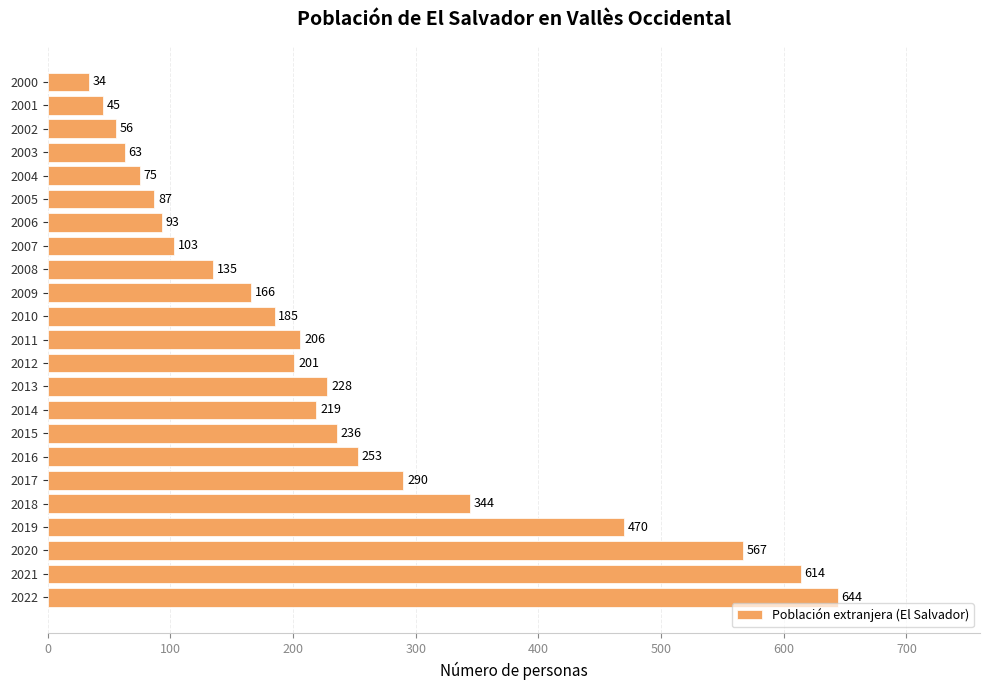

The chart shows a value of 344 at 2018. True or false?

True